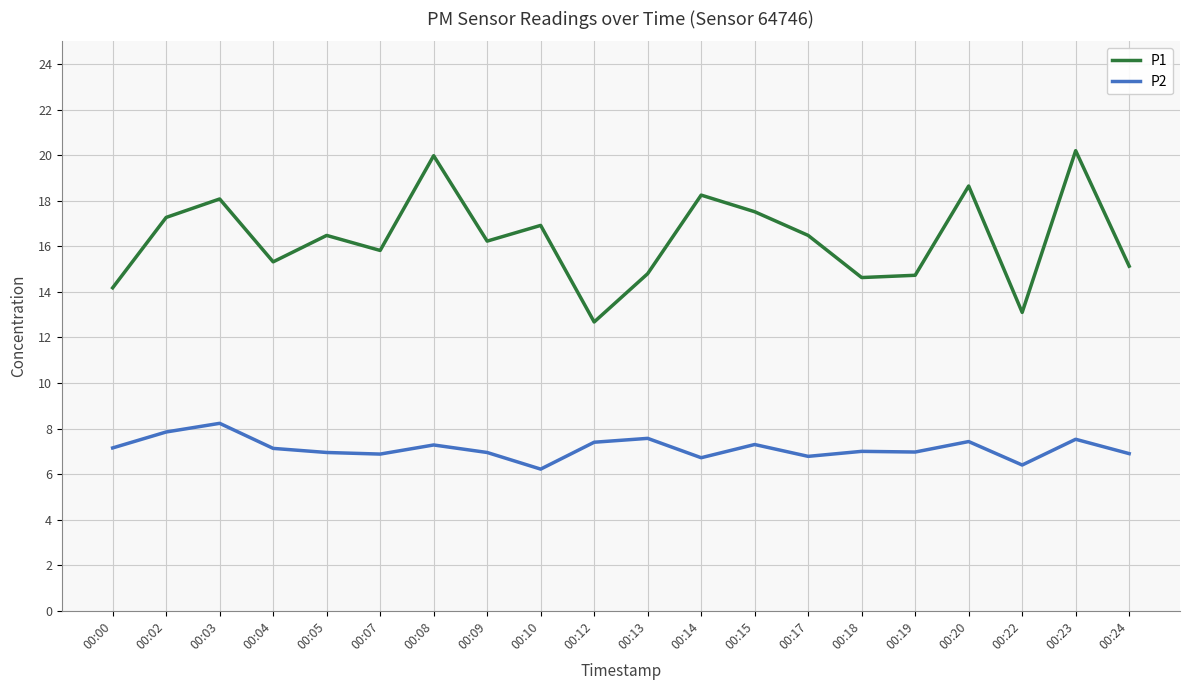

At how many categories does at least one series exceed 8?

20